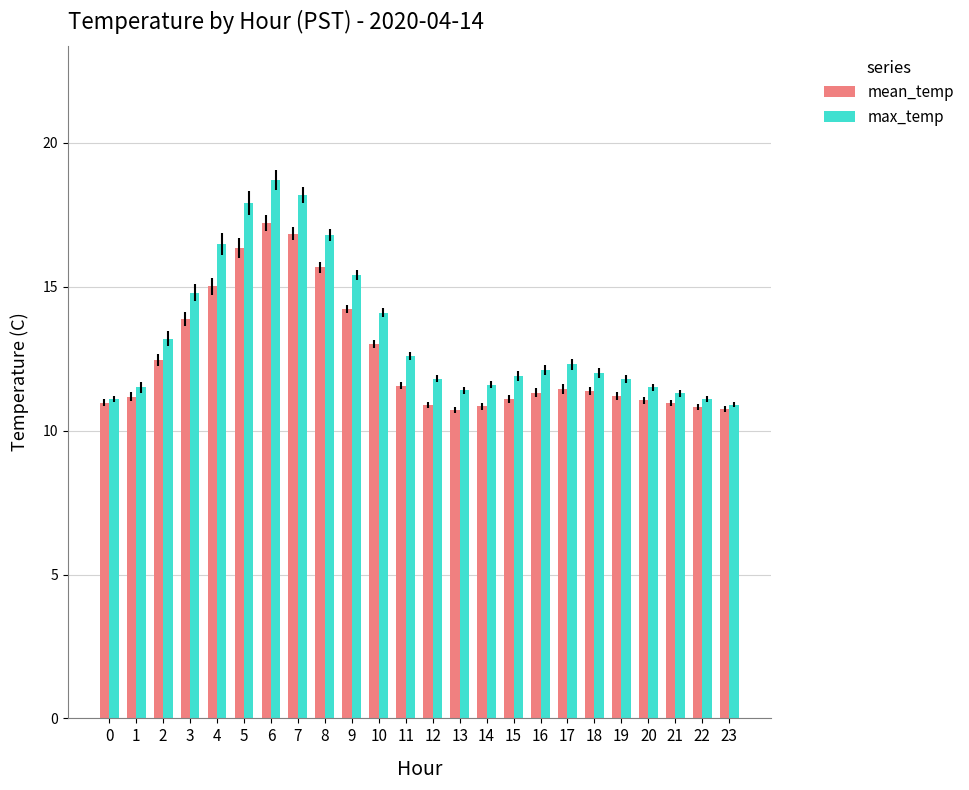

What is the difference between the highest and lowest values at 12?

0.9